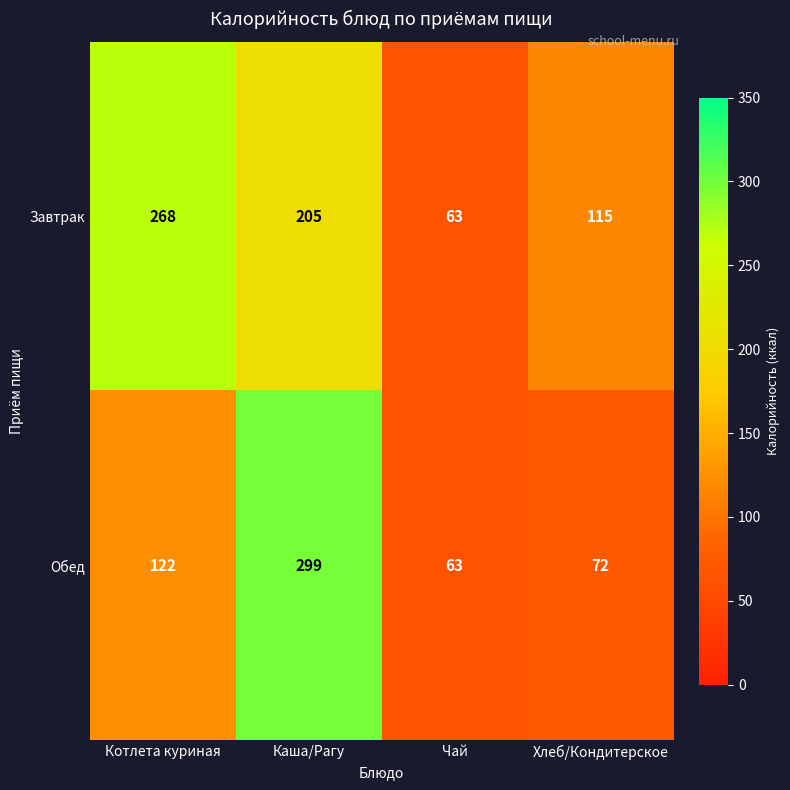

Rank the series by their average value, from lowest to highest.

Обед, Завтрак